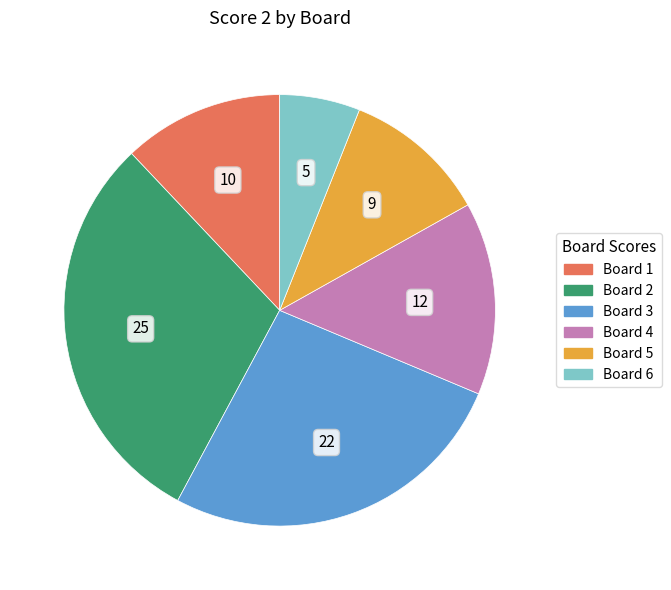

Is it true that Board 1 is 12% of the pie?

True